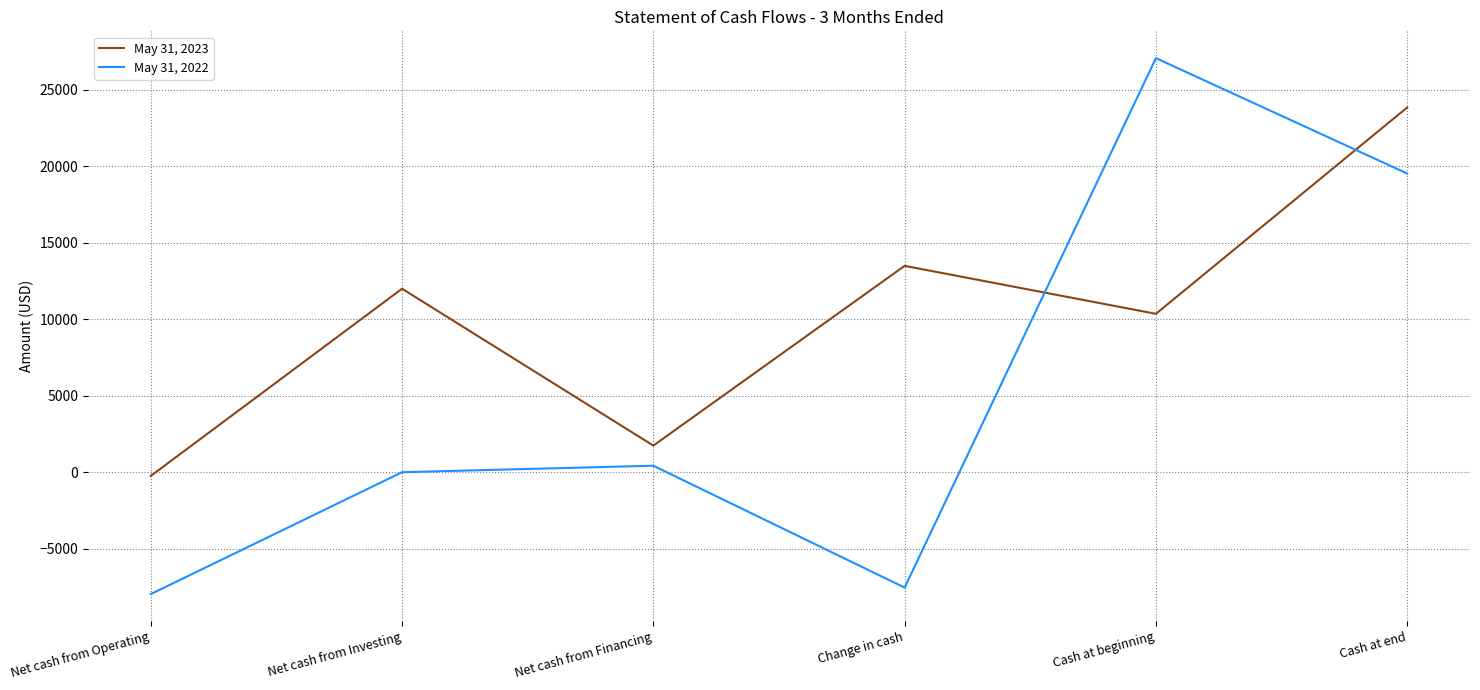

What is the maximum value shown in the chart?

27061